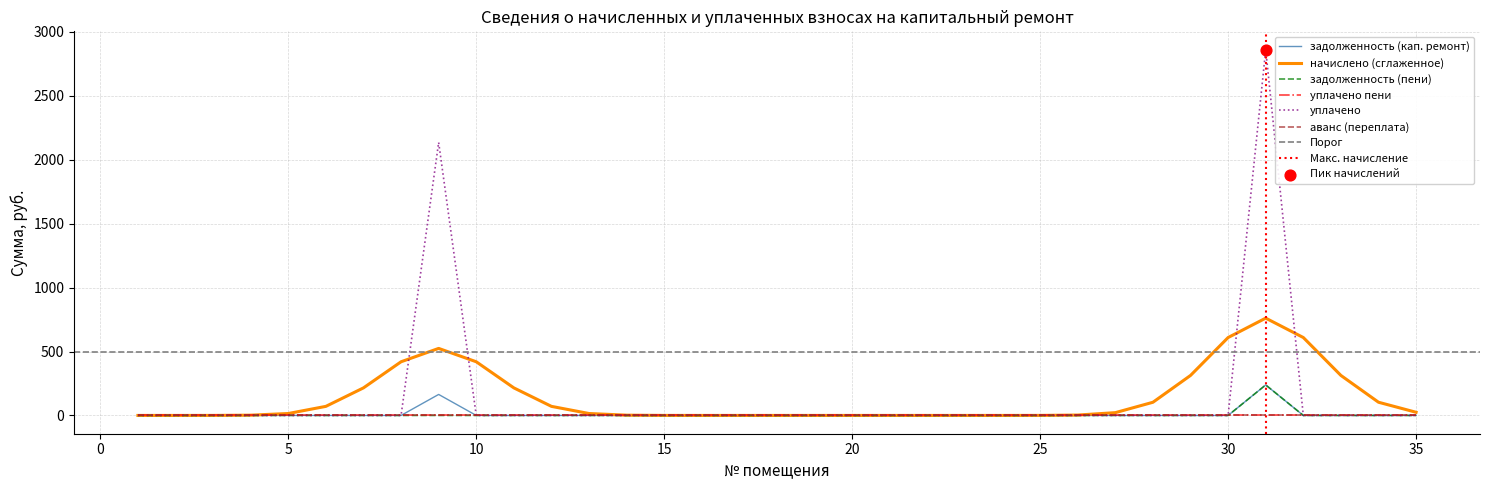

Which series reaches the minimum Y coordinate?

задолженность (кап. ремонт)